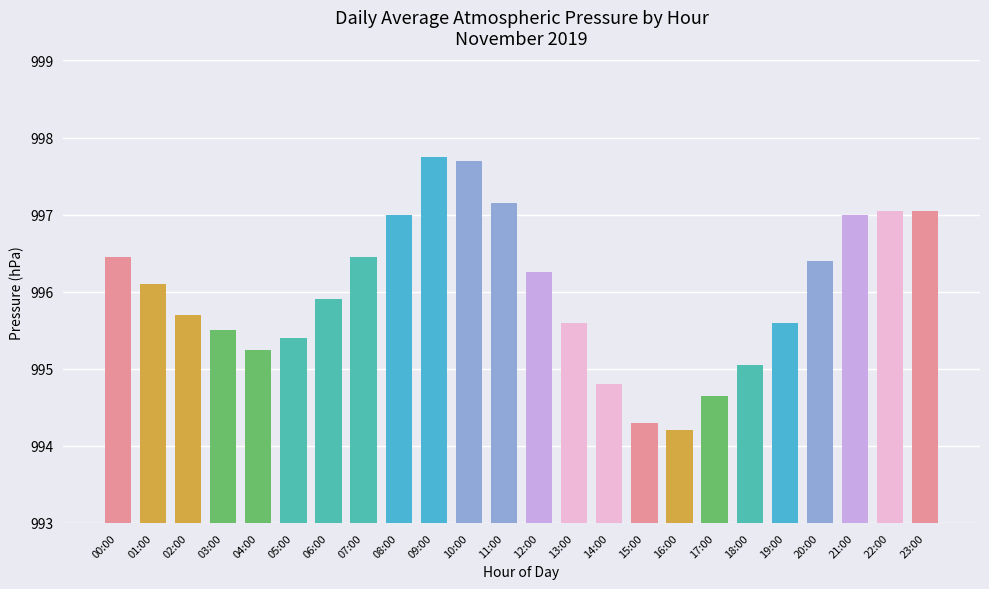

What is the average value?

996.0